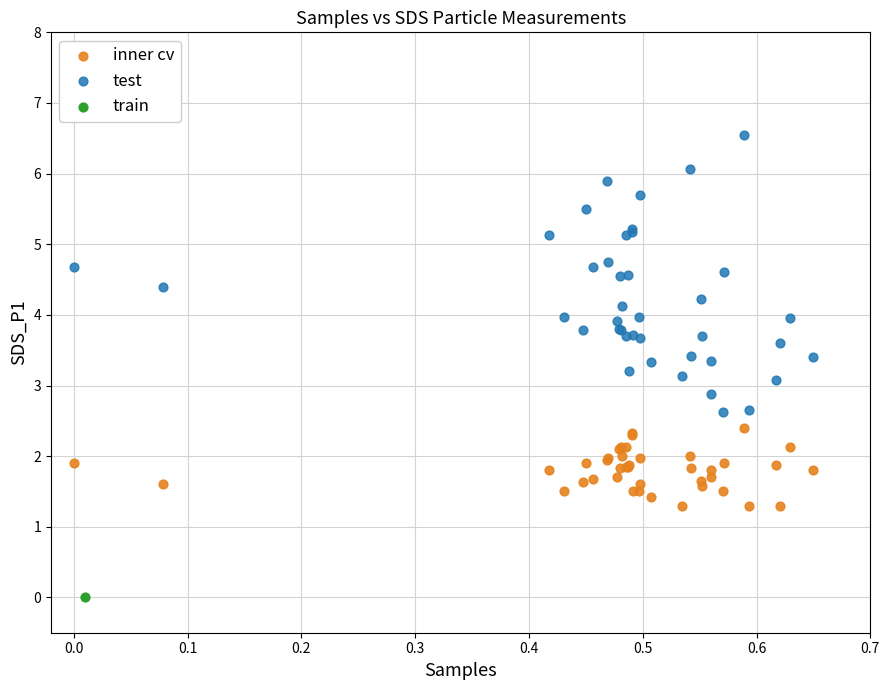

Which series reaches the minimum Y coordinate?

train